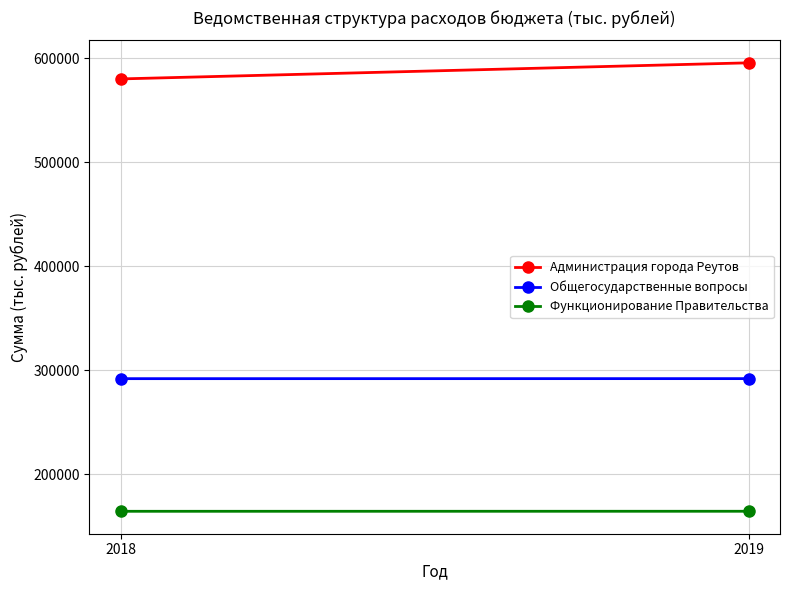

Reading left to right, list all the values displayed in this chart.

Администрация города Реутов: 2018=580294.6	2019=595769.6
Общегосударственные вопросы: 2018=292031.3	2019=292065.3
Функционирование Правительства: 2018=164476.5	2019=164510.5